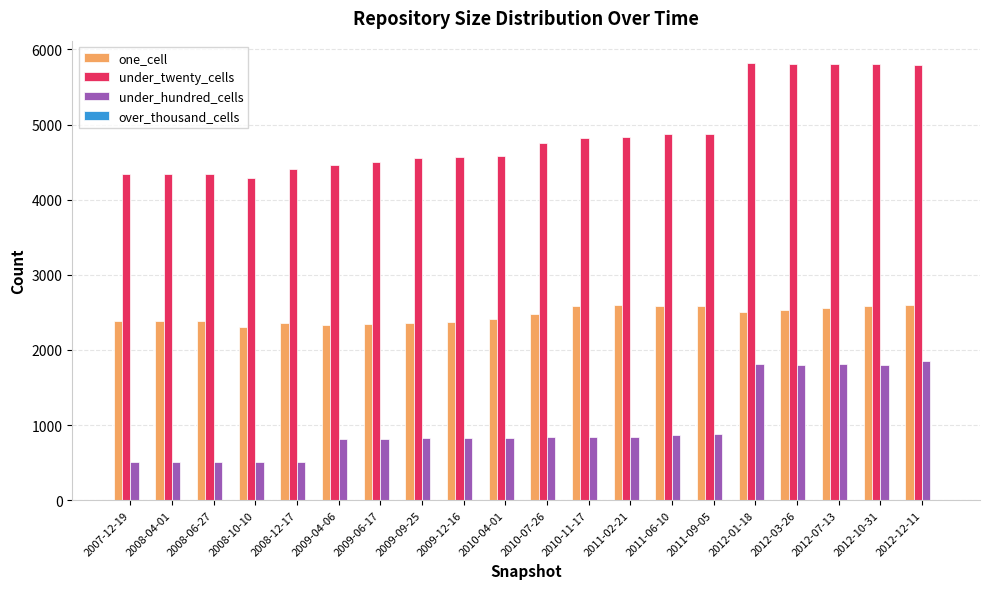

What is the lowest value of the under_twenty_cells series?

4286